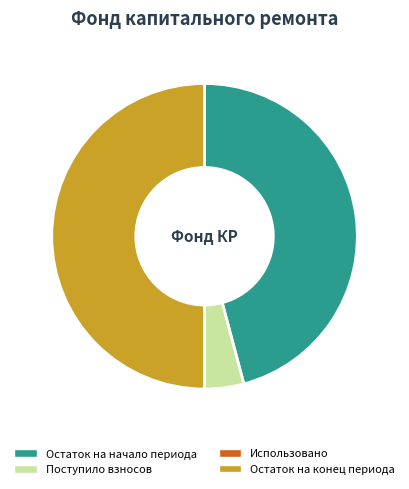

Which has a higher value, Остаток на конец периода or Поступило взносов?

Остаток на конец периода